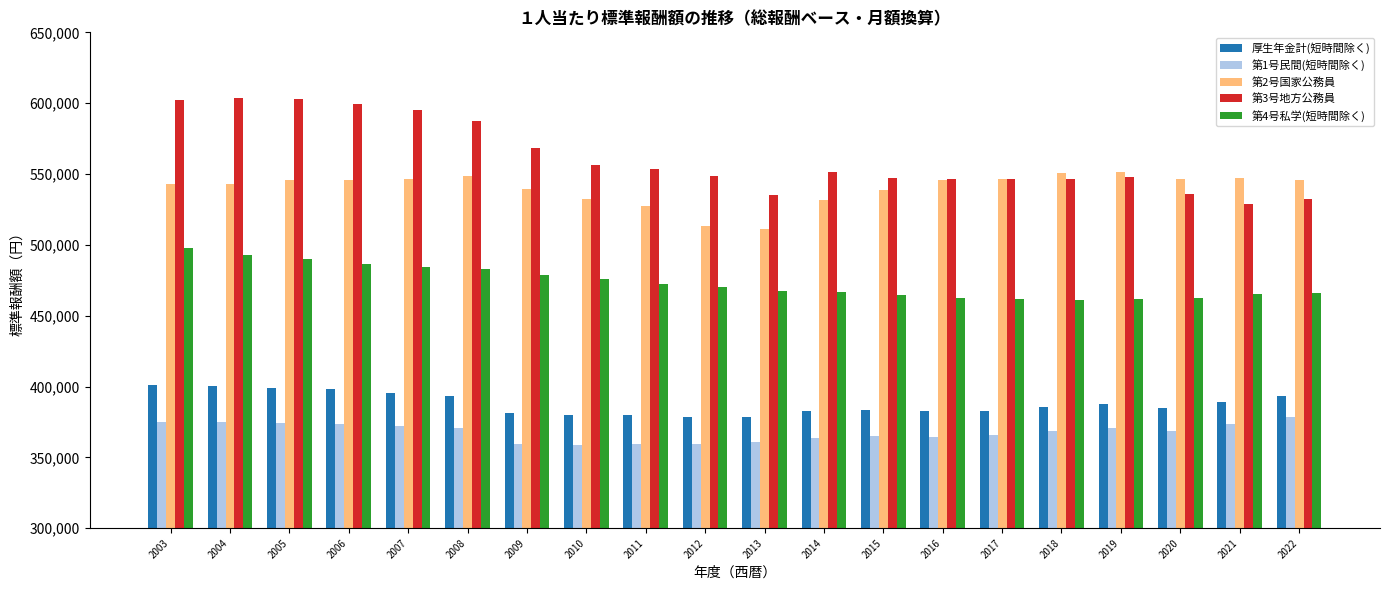

What is the lowest value of the 第2号国家公務員 series?

511232